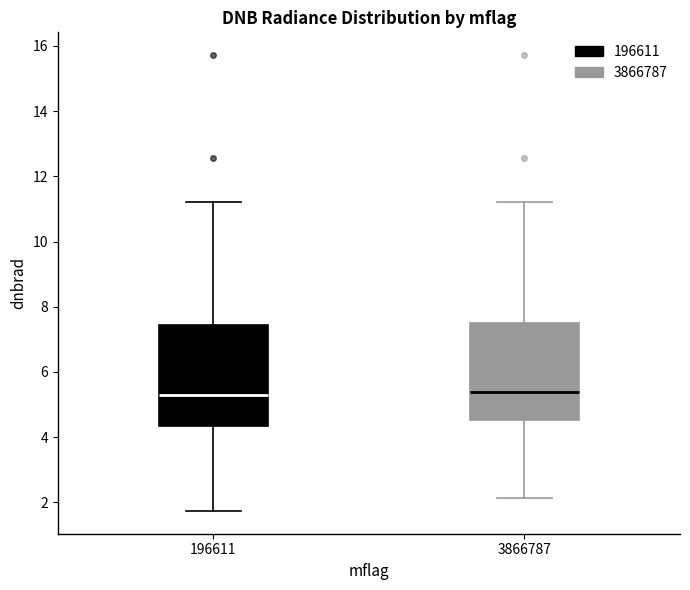

Reading left to right, read every box against the y-axis: the position of its median line, the range the box covers, and the ends of its whiskers. The values are not printed on the chart, so give them approximately, as read against the axis.

196611: median 5.4, box 4.4 to 7.4, whiskers 1.8 to 11.2
3866787: median 5.4, box 4.6 to 7.6, whiskers 2.2 to 11.2